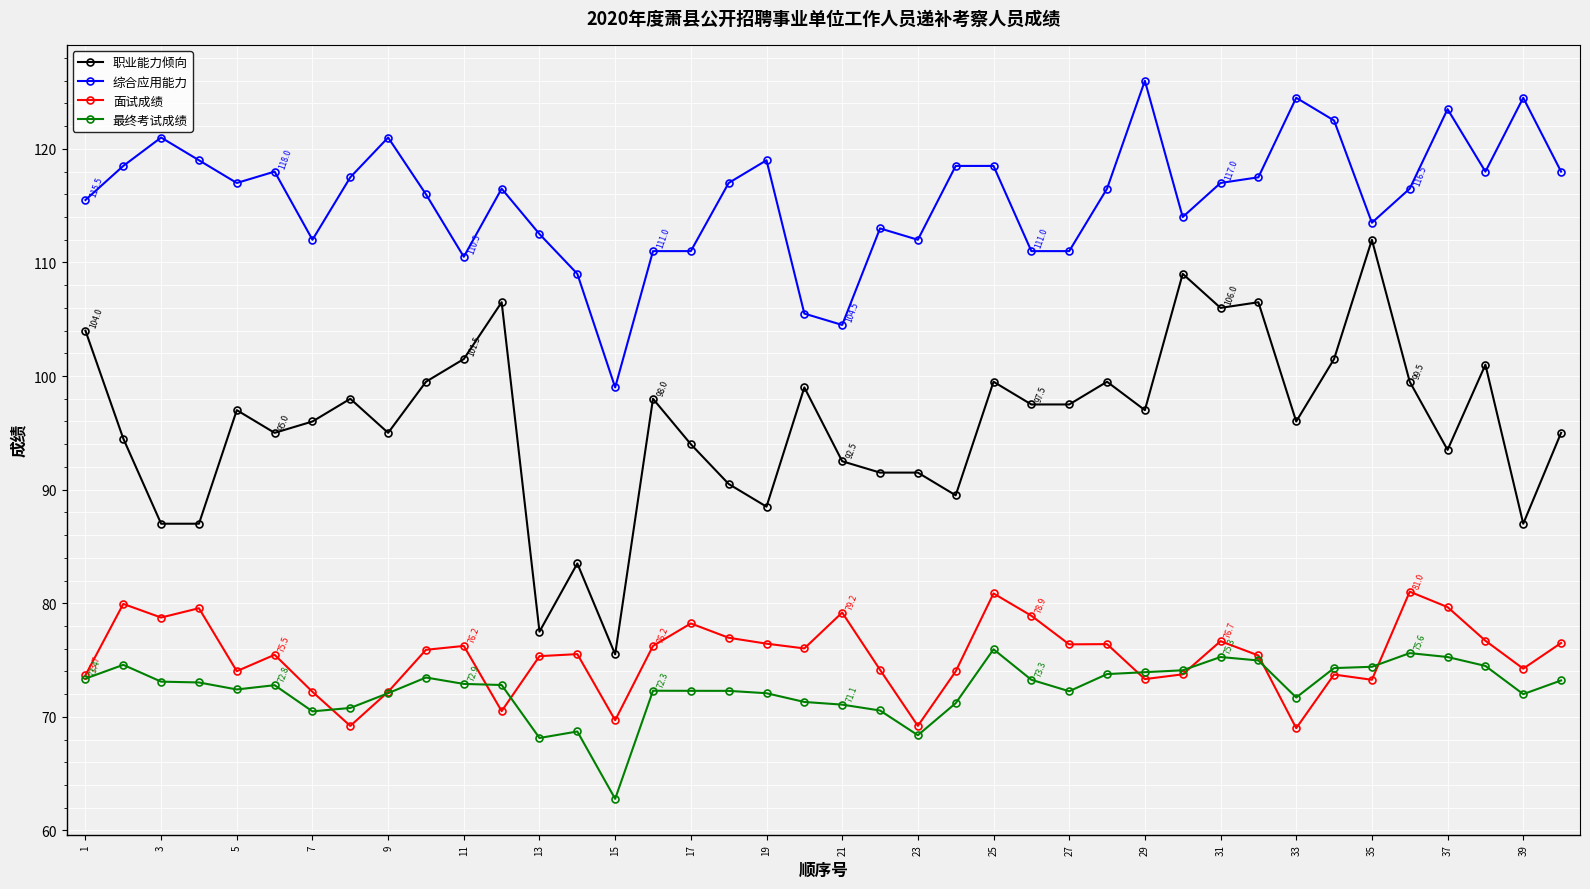

True or false: 面试成绩 and 最终考试成绩 cross at least once.

True